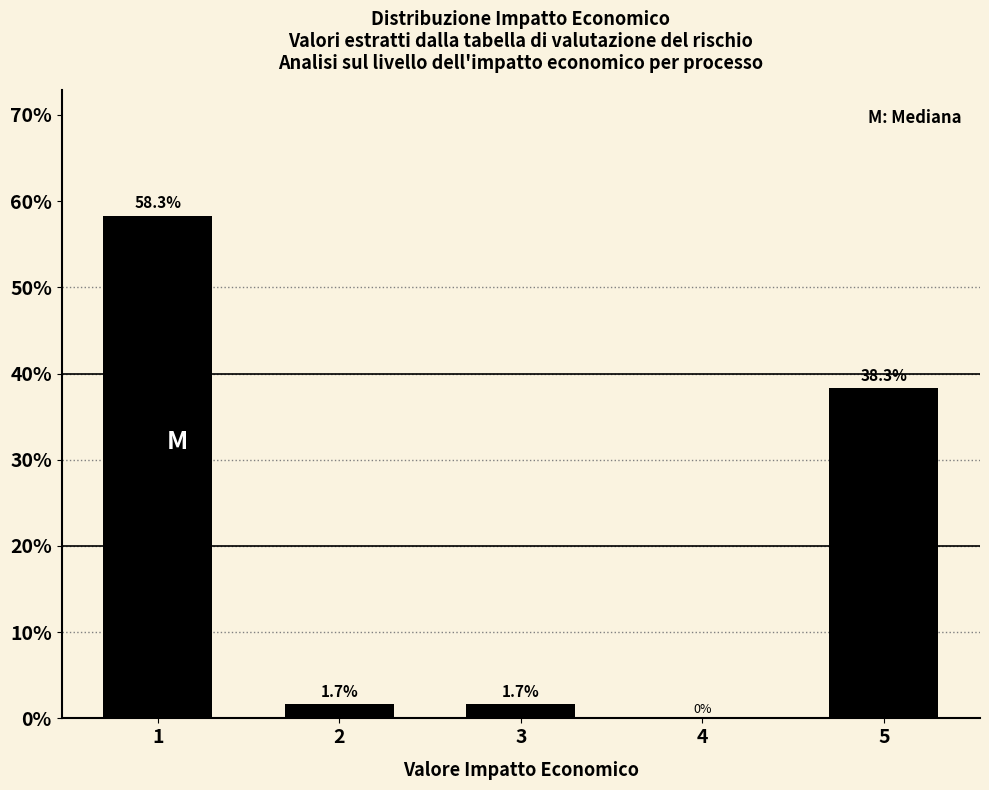

The chart shows a value of 1.7 at 2. True or false?

True